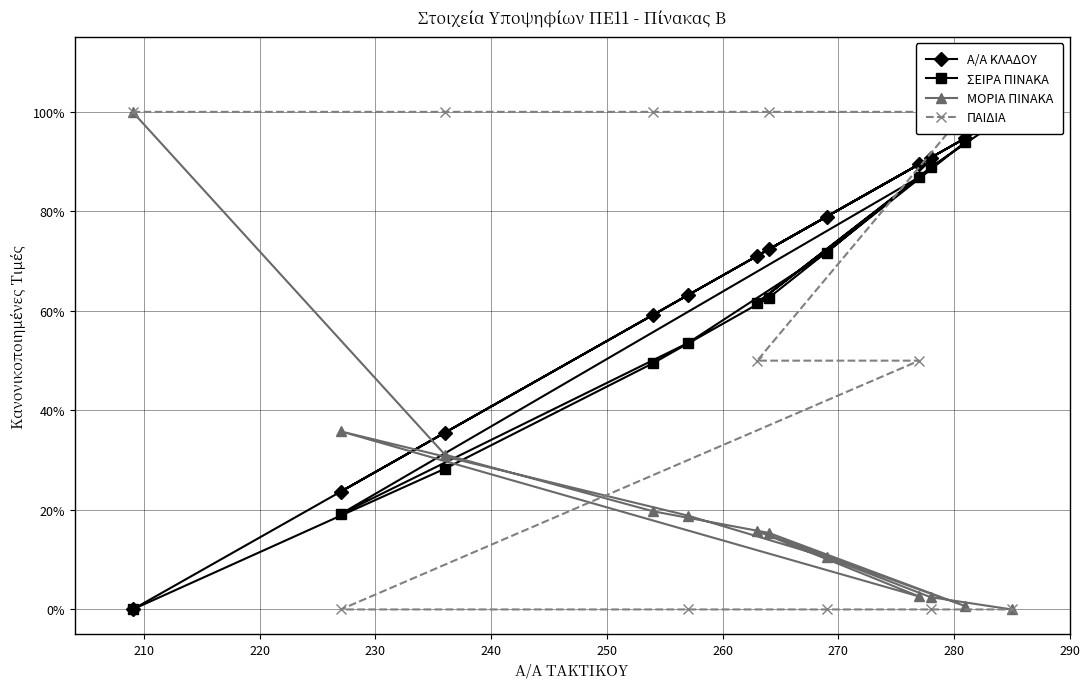

Does the chart have visible grid lines?

Yes